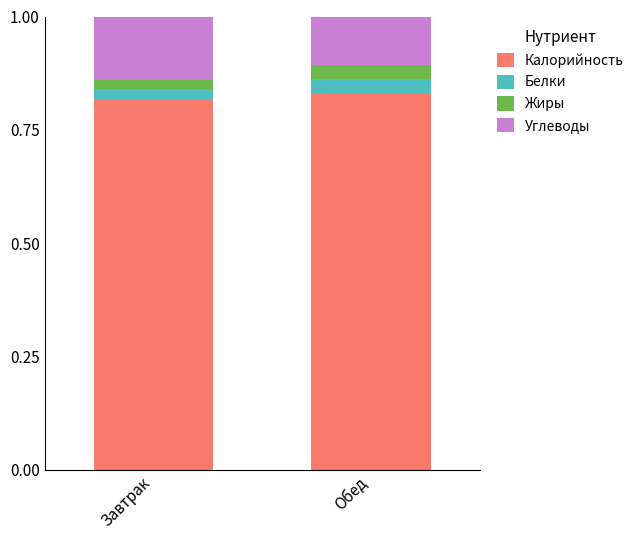

How many bars are there in total?

2